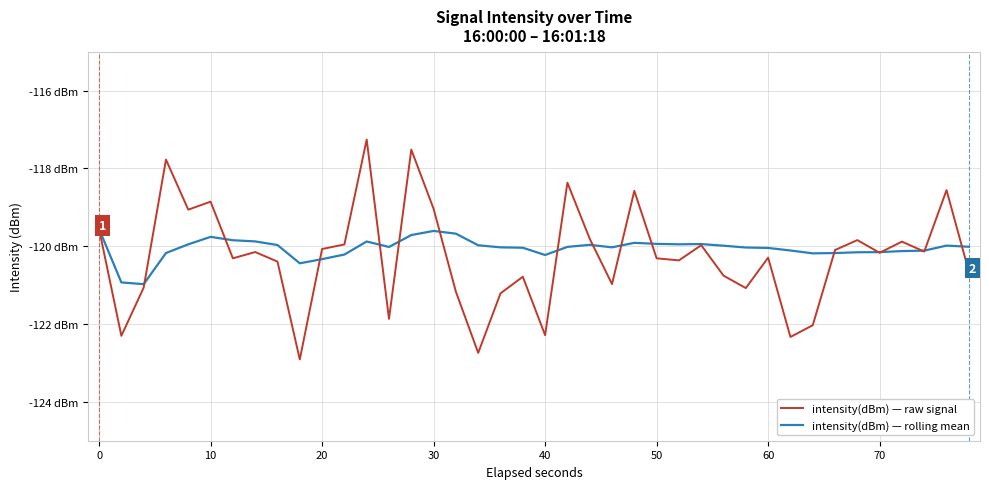

What are all the series names shown in the legend?

intensity(dBm) — raw signal, intensity(dBm) — rolling mean